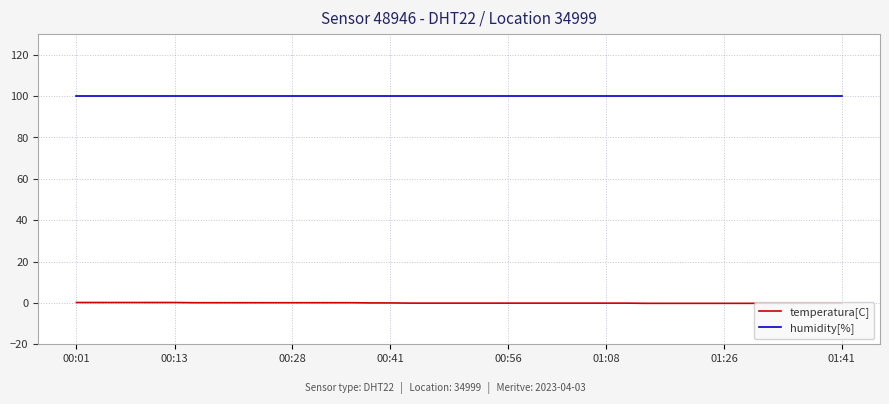

Rank the series by their average value, from highest to lowest.

humidity[%], temperatura[C]